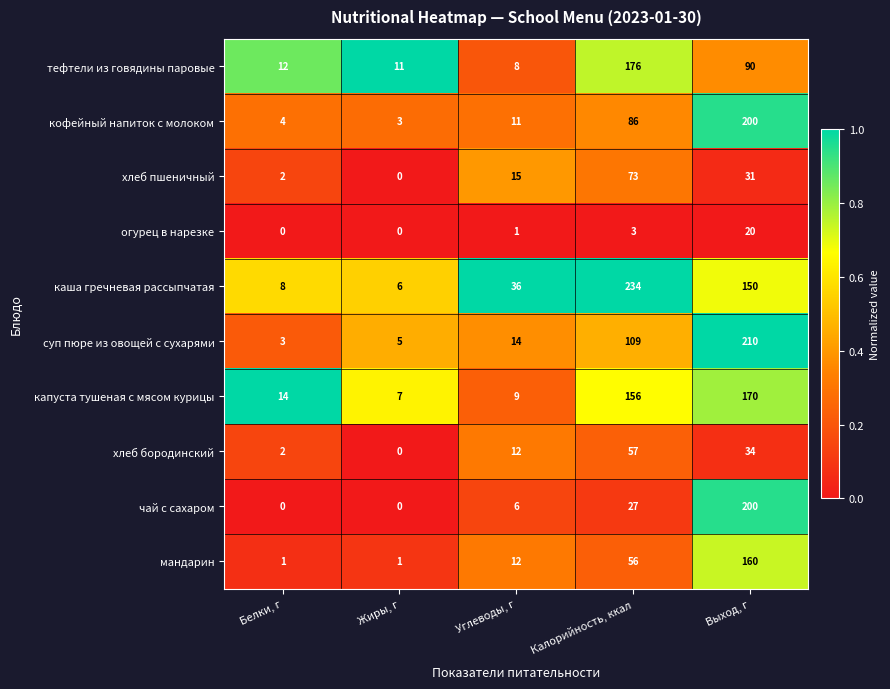

At which category is the sum across all series the highest?

Выход, г